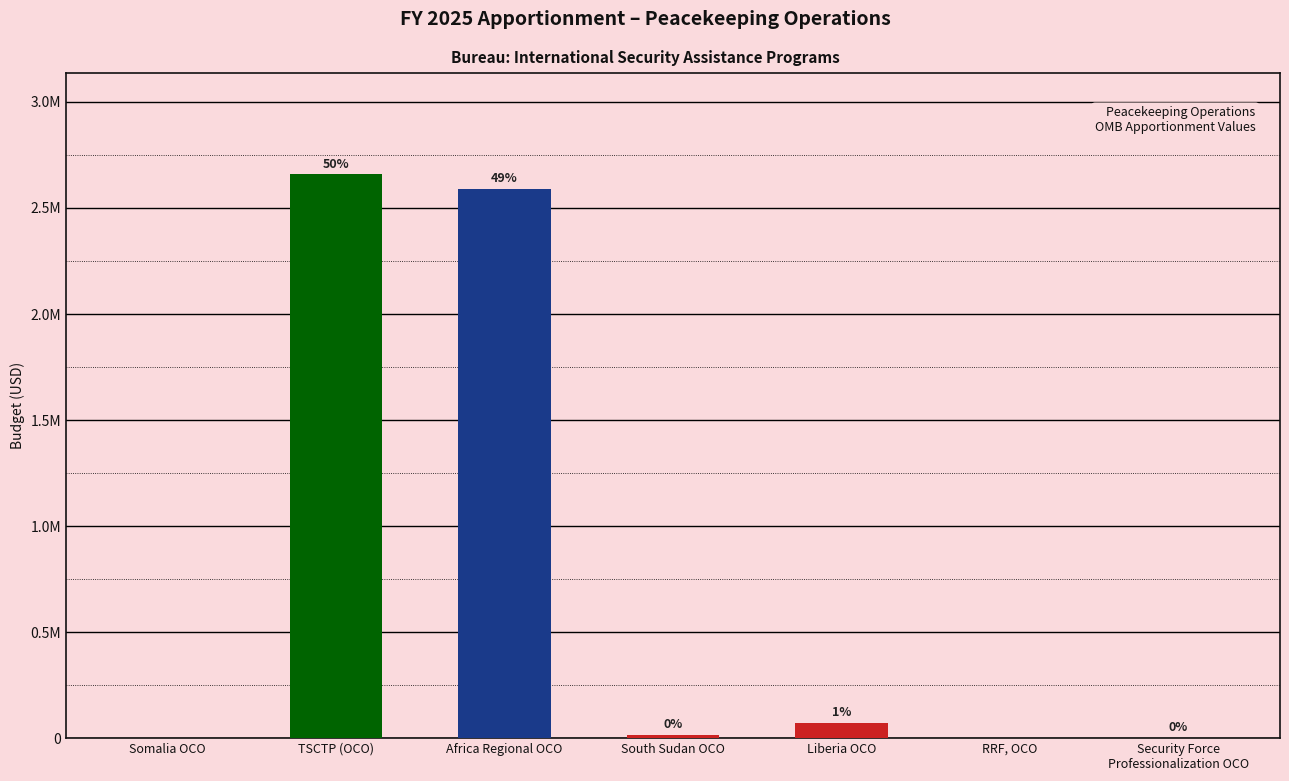

At which label is the value closest to 1329018?

Liberia OCO